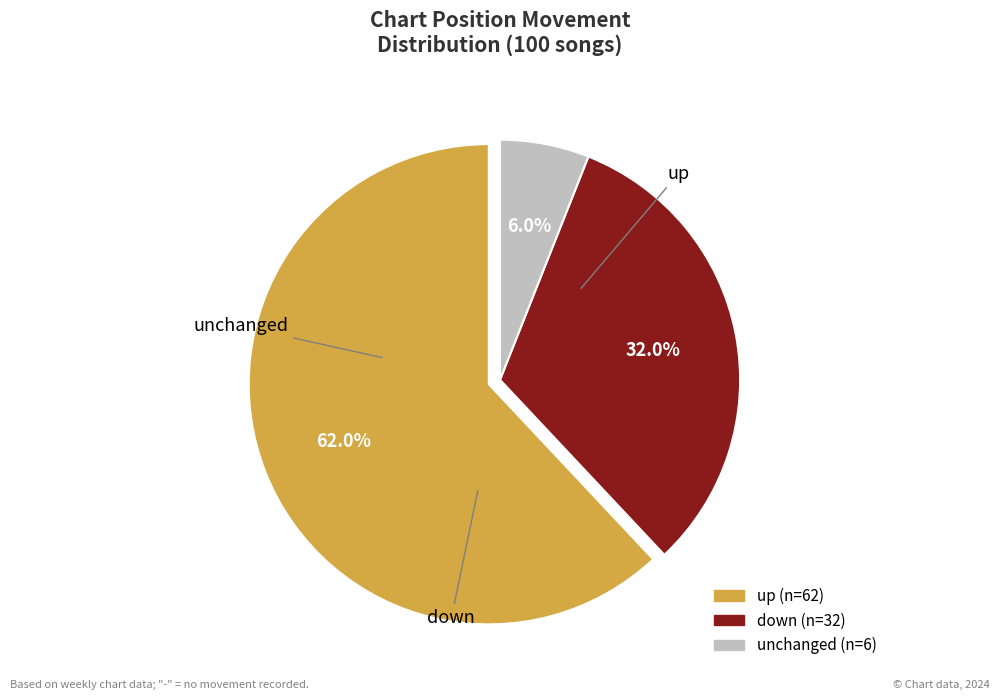

Does any single category account for the majority?

Yes